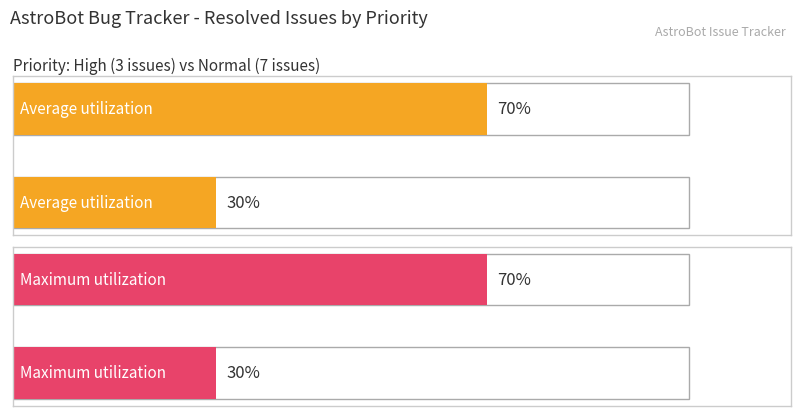

How many data points in Maximum utilization are less than 70?

1